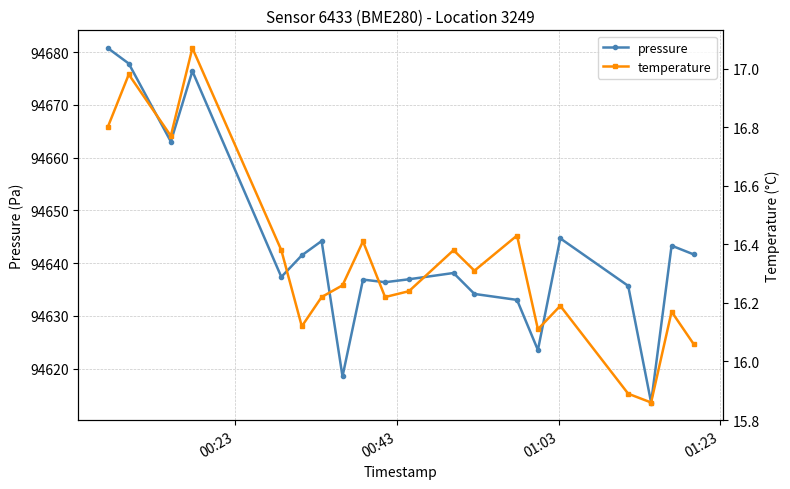

True or false: pressure and temperature cross at least once.

False